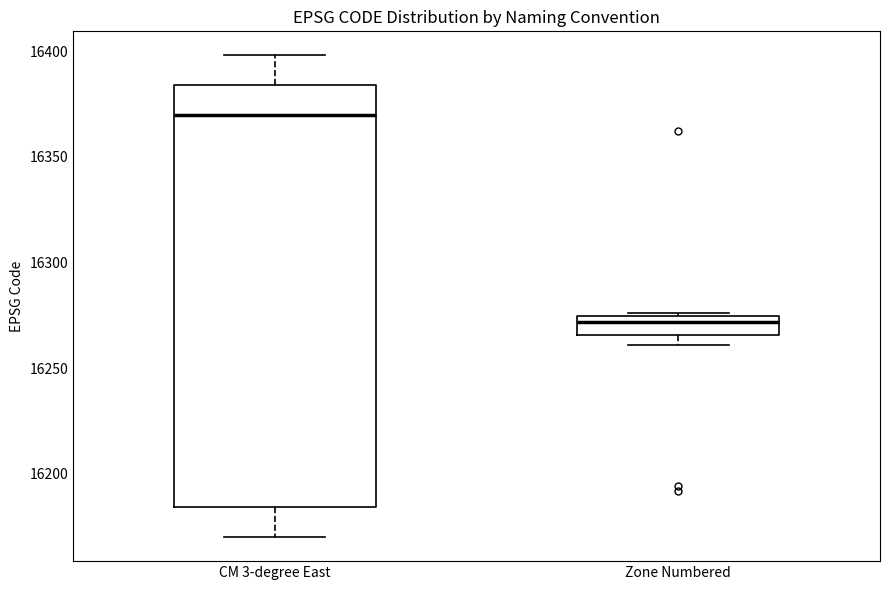

Which box is the tallest, from its lower edge to its upper edge?

CM 3-degree East